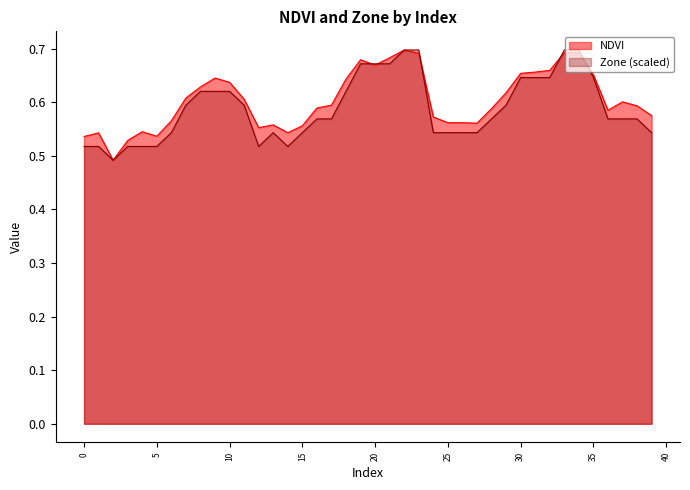

What is the greatest value displayed?

0.7